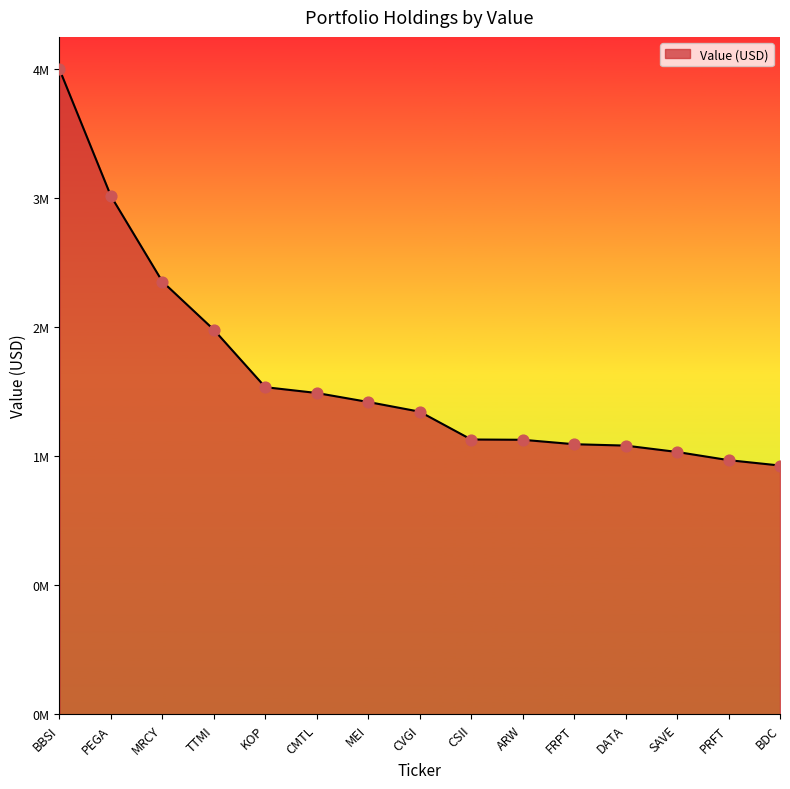

Approximately how many times larger is the value at MRCY compared to MEI?

1.4